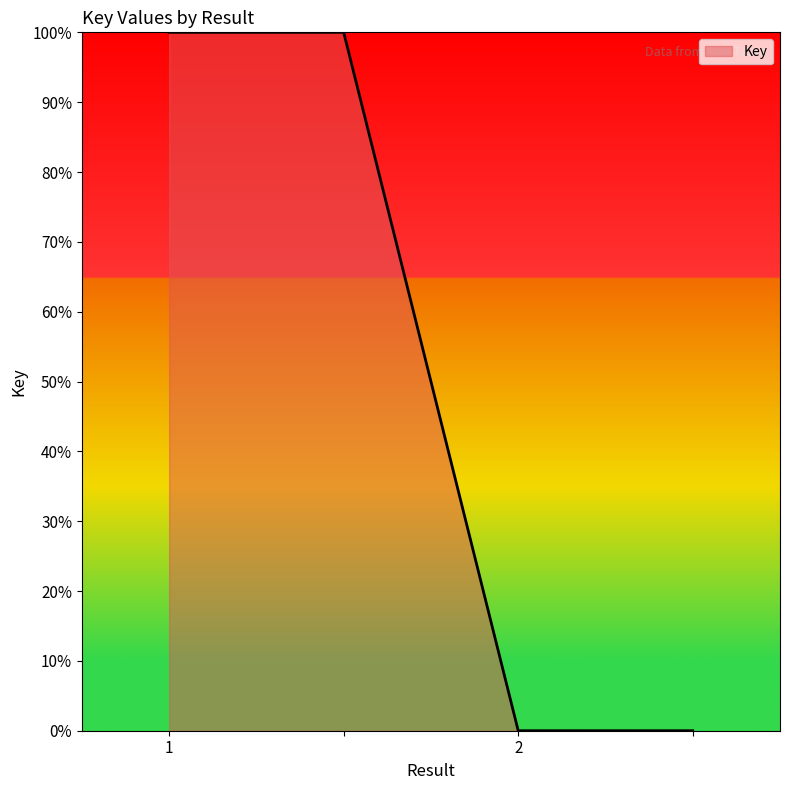

What is the maximum value shown in the chart?

100